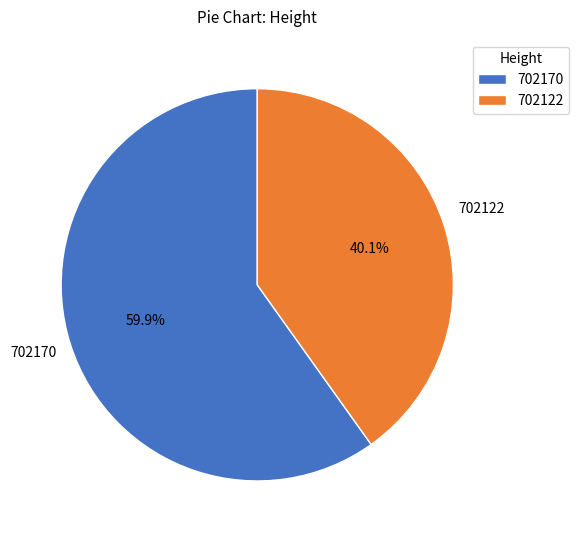

Combined, do 702170 and 702122 account for over 50%?

Yes